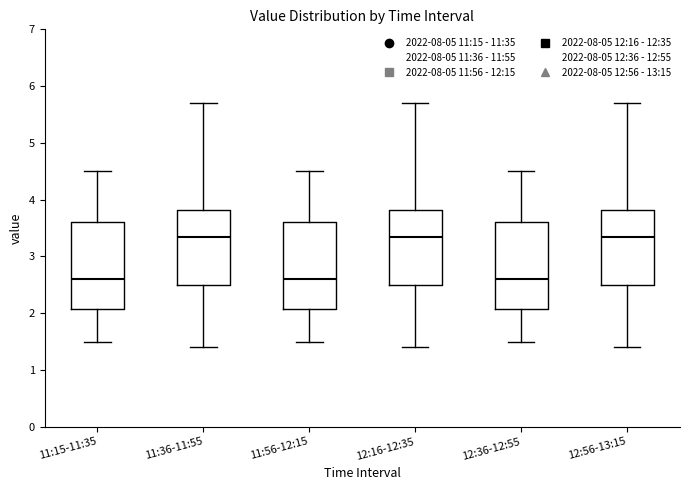

Reading left to right, read every box against the y-axis: the position of its median line, the range the box covers, and the ends of its whiskers. The values are not printed on the chart, so give them approximately, as read against the axis.

11:15-11:35: median 2.6, box 2.1 to 3.6, whiskers 1.5 to 4.5
11:36-11:55: median 3.4, box 2.5 to 3.8, whiskers 1.4 to 5.7
11:56-12:15: median 2.6, box 2.1 to 3.6, whiskers 1.5 to 4.5
12:16-12:35: median 3.4, box 2.5 to 3.8, whiskers 1.4 to 5.7
12:36-12:55: median 2.6, box 2.1 to 3.6, whiskers 1.5 to 4.5
12:56-13:15: median 3.4, box 2.5 to 3.8, whiskers 1.4 to 5.7